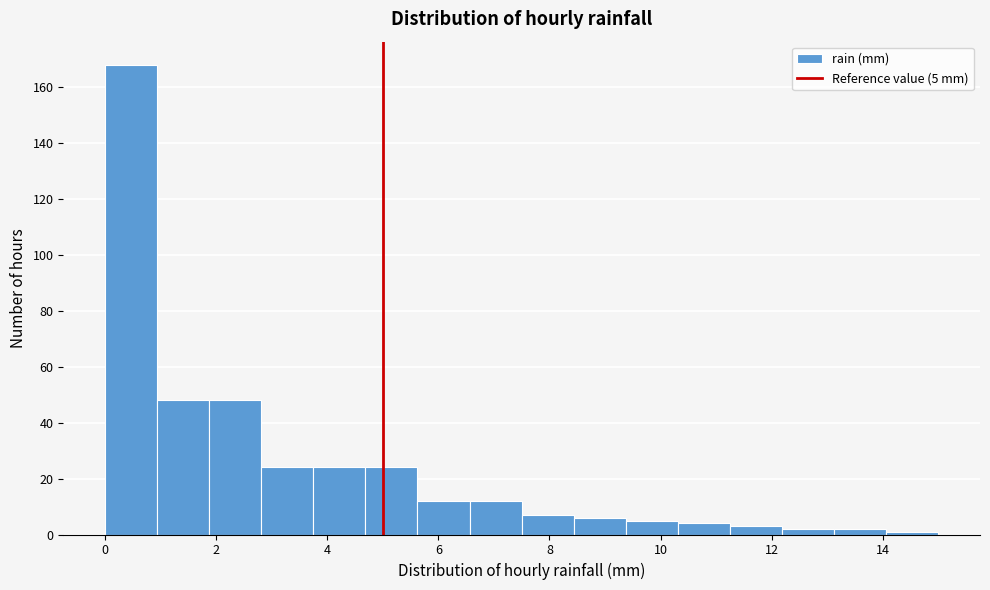

Which range on the x-axis has the tallest bar?

0.0 to 1.0